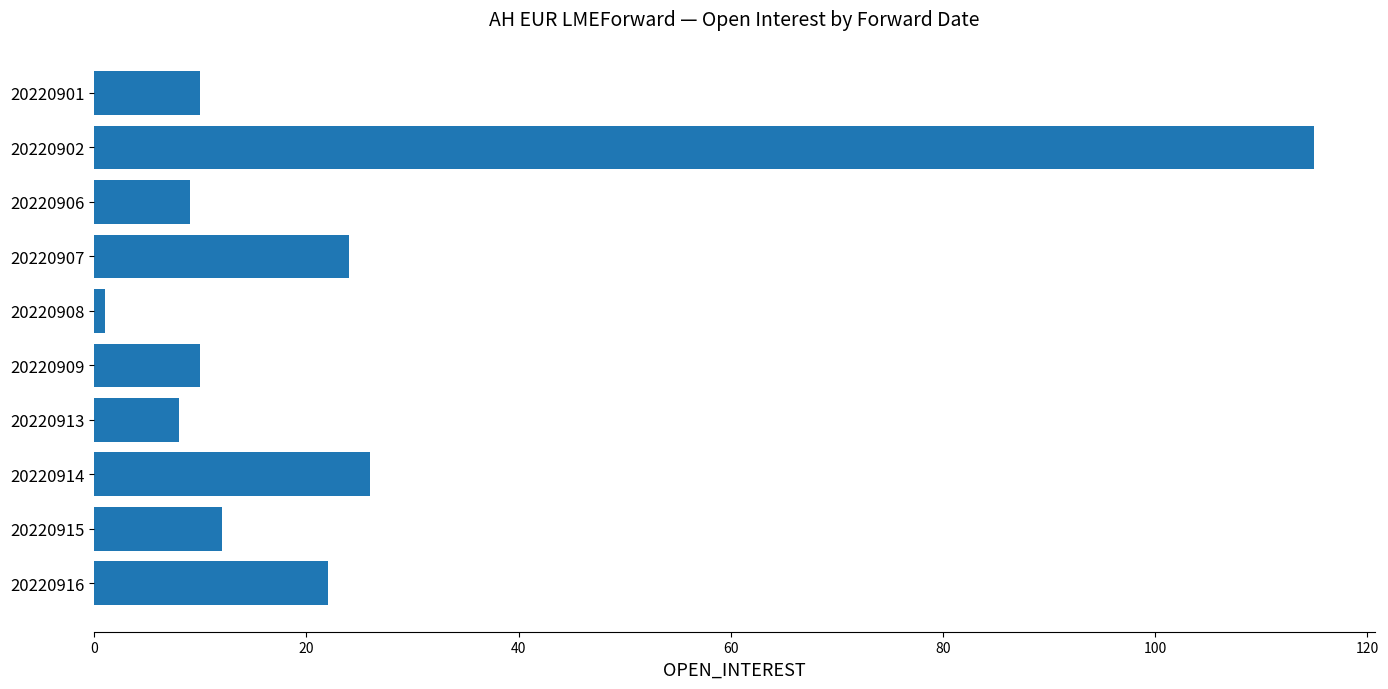

Which has a higher value, 20220914 or 20220902?

20220902